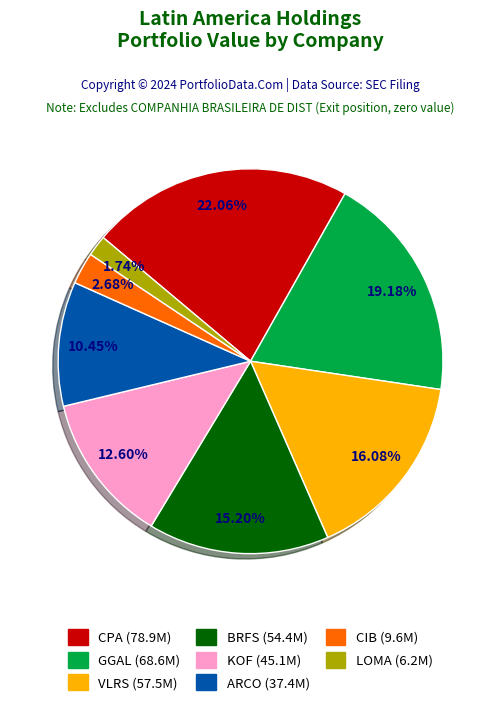

Does any single category account for the majority?

No